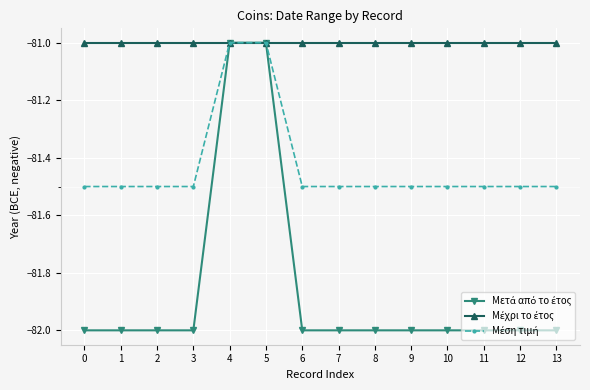

What is the spread (max minus min) of values at 10?

1.0